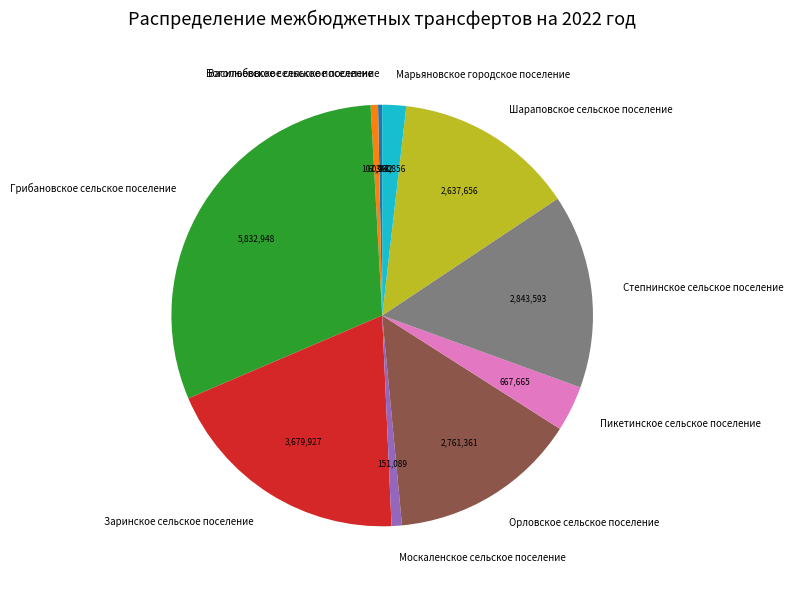

Which has a higher value, Москаленское сельское поселение or Шараповское сельское поселение?

Шараповское сельское поселение